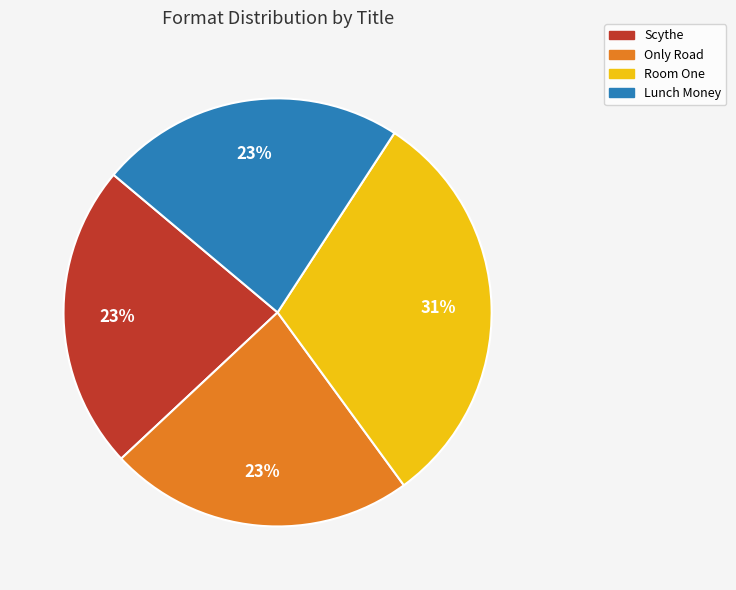

How many slices are in this pie chart?

4